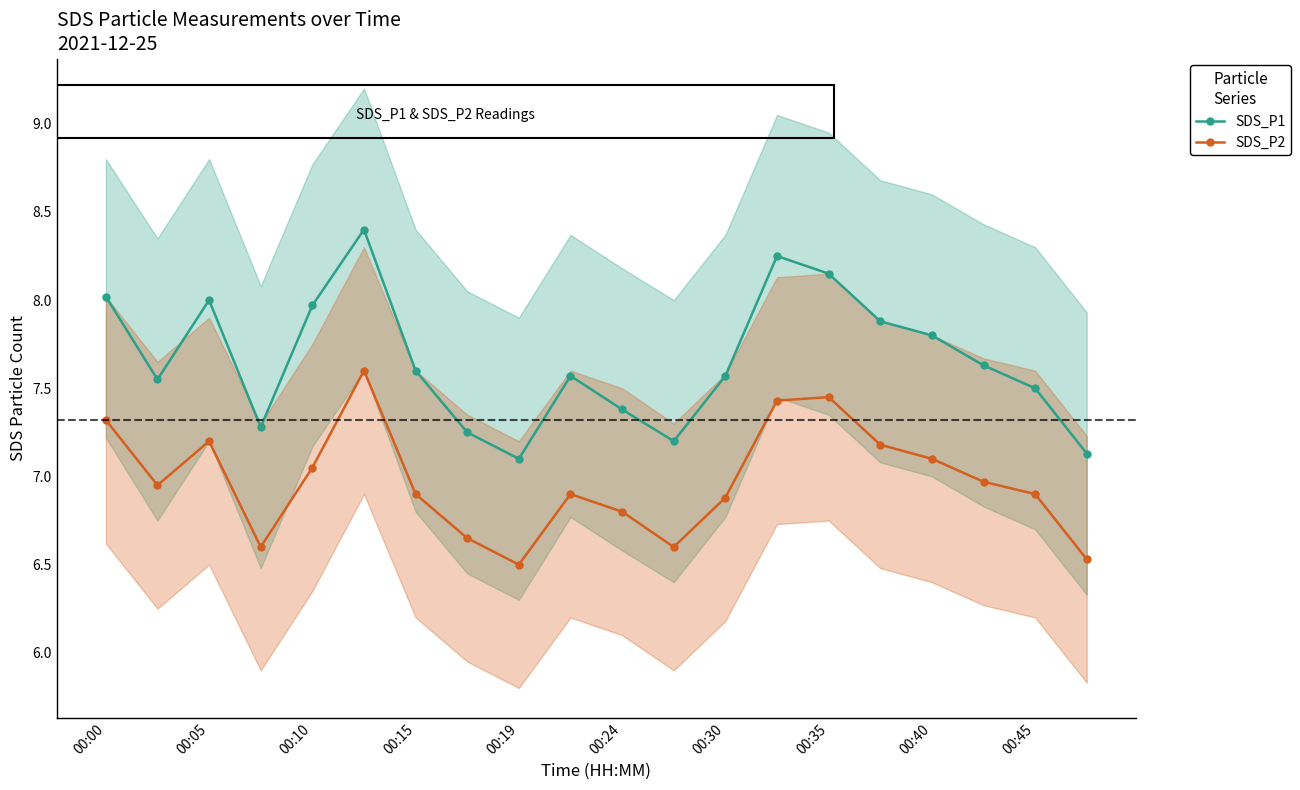

What is the difference between the SDS_P2 values at 00:30 and 00:35?

0.6